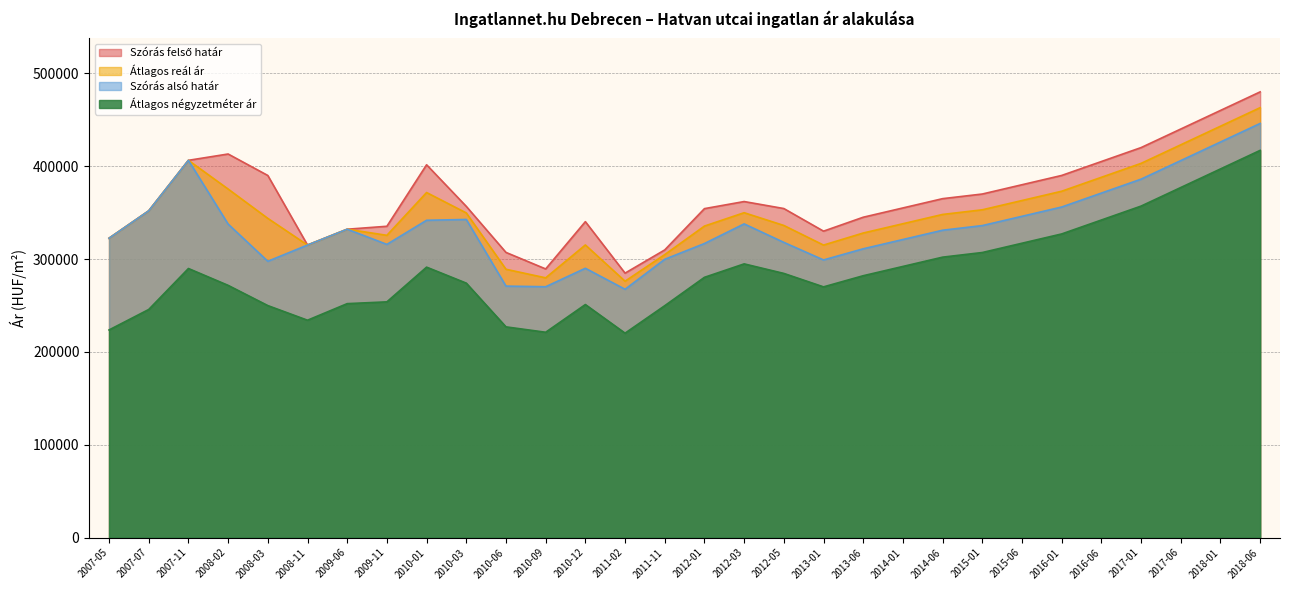

True or false: Szórás alsó határ has more than 1 points higher than both neighbors.

True